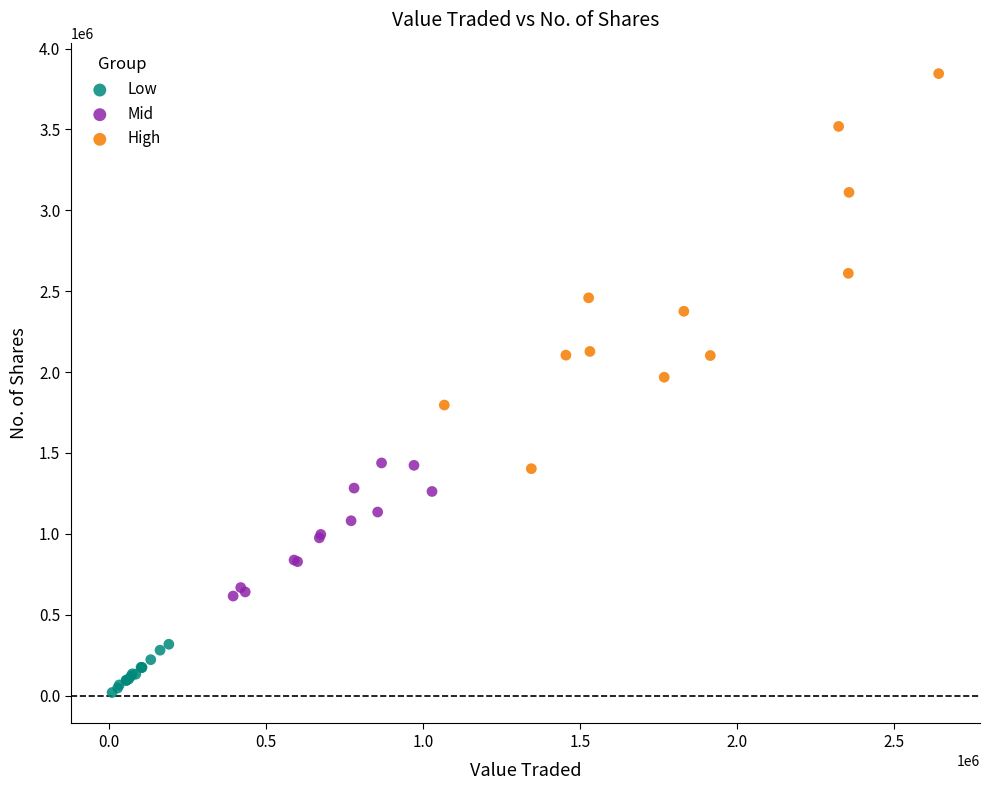

Which series reaches the minimum Y coordinate?

Low